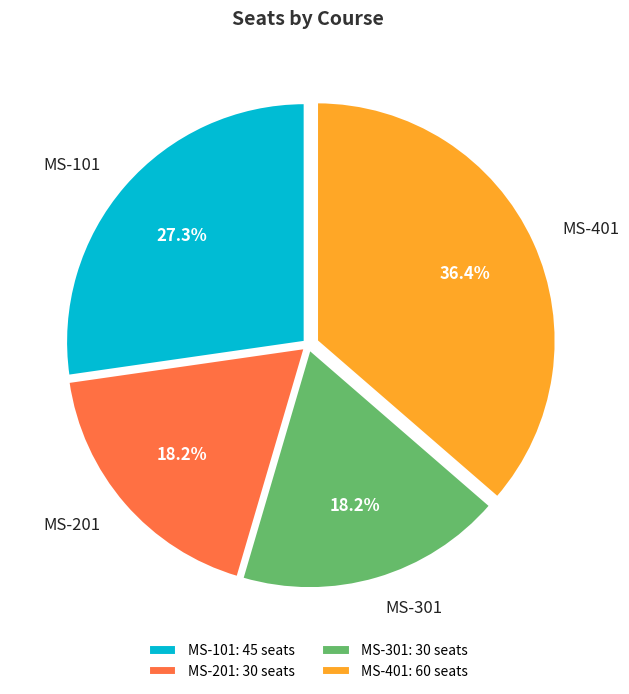

What percentage is NOT represented by MS-401?

63.6%